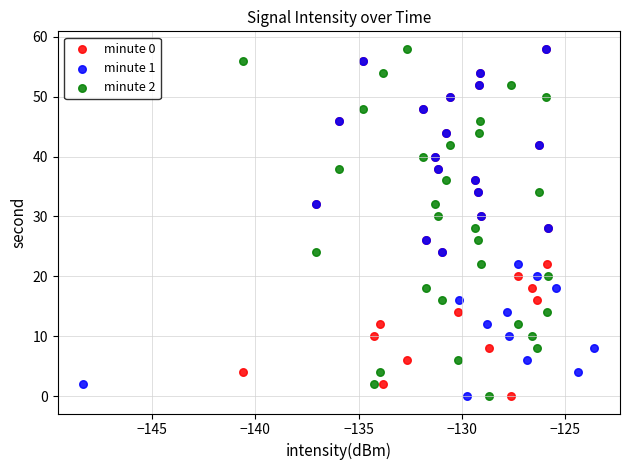

What are all the series names shown in the legend?

minute 0, minute 1, minute 2